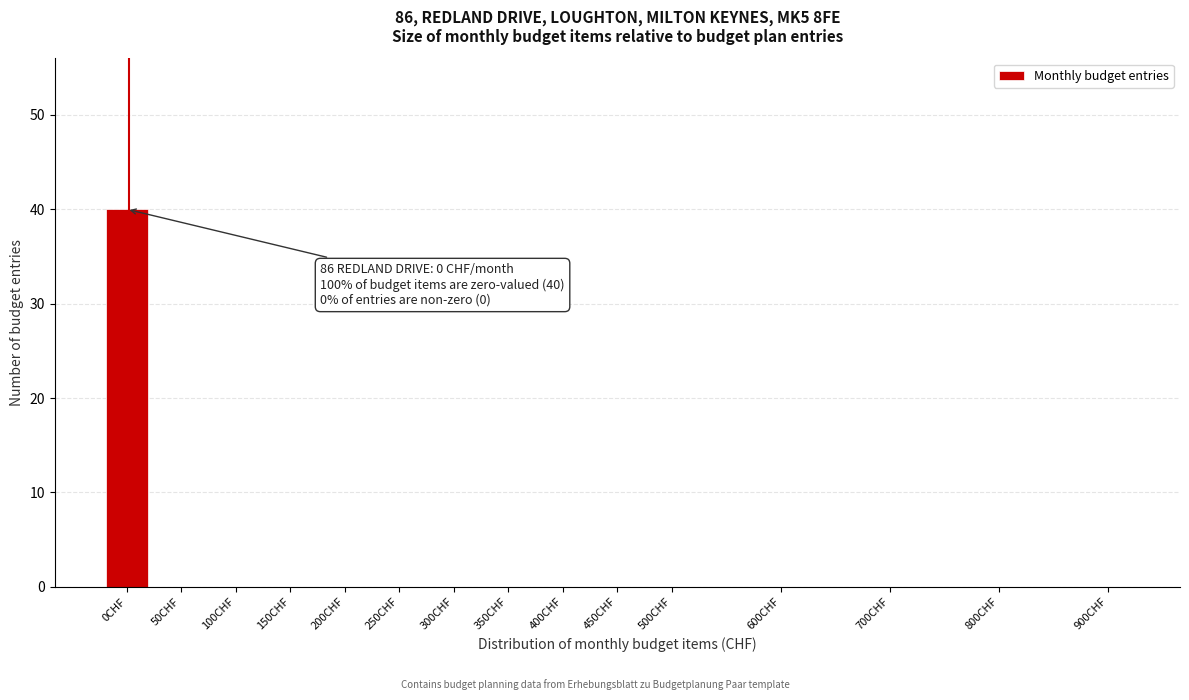

Reading left to right, what are all the values shown in this chart?

0CHF=40	50CHF=0	100CHF=0	150CHF=0	200CHF=0	250CHF=0	300CHF=0	350CHF=0	400CHF=0	450CHF=0	500CHF=0	600CHF=0	700CHF=0	800CHF=0	900CHF=0